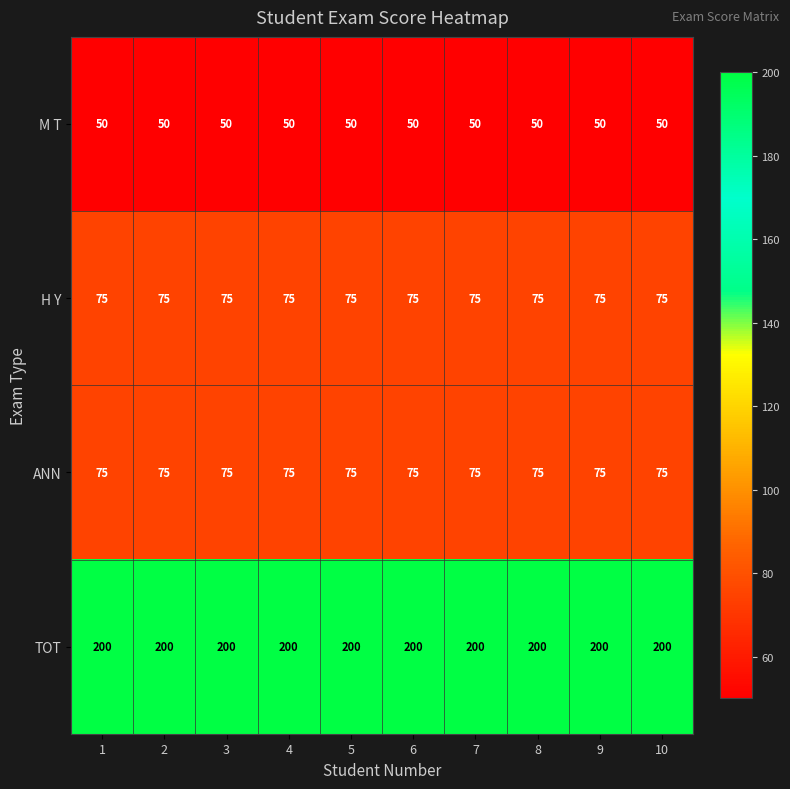

The M T series shows 50 at 5. True or false?

True